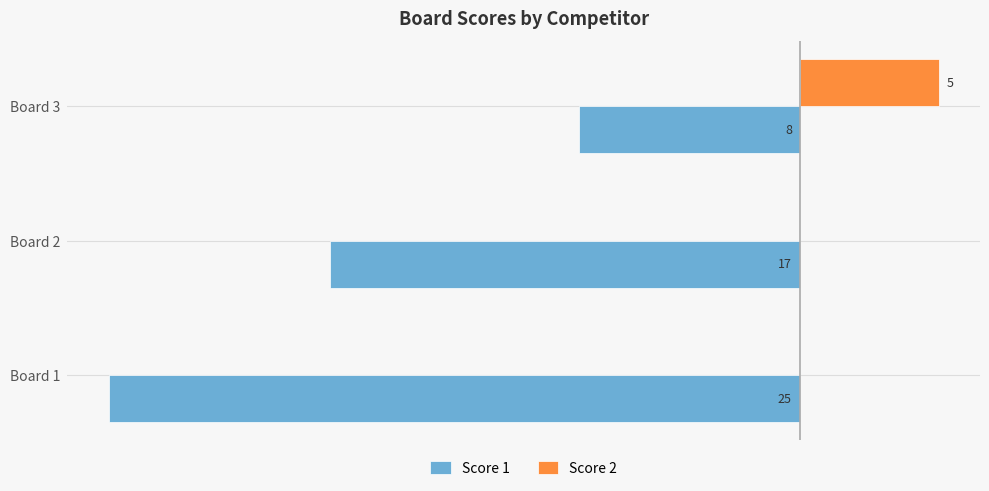

What is the lowest value of the Score 1 series?

-25